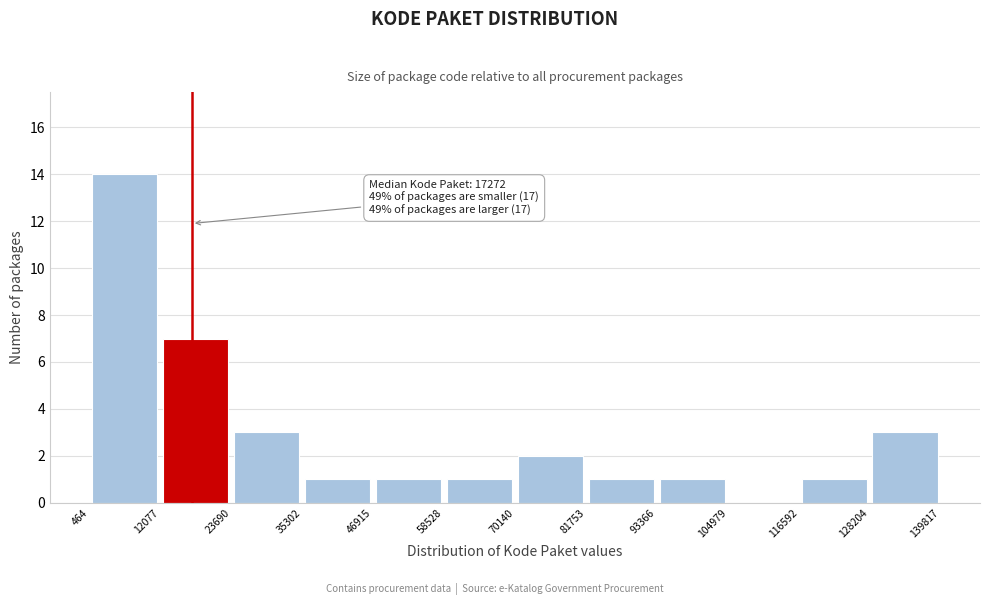

Over which range of the x-axis is the bar tallest?

464 to 12077